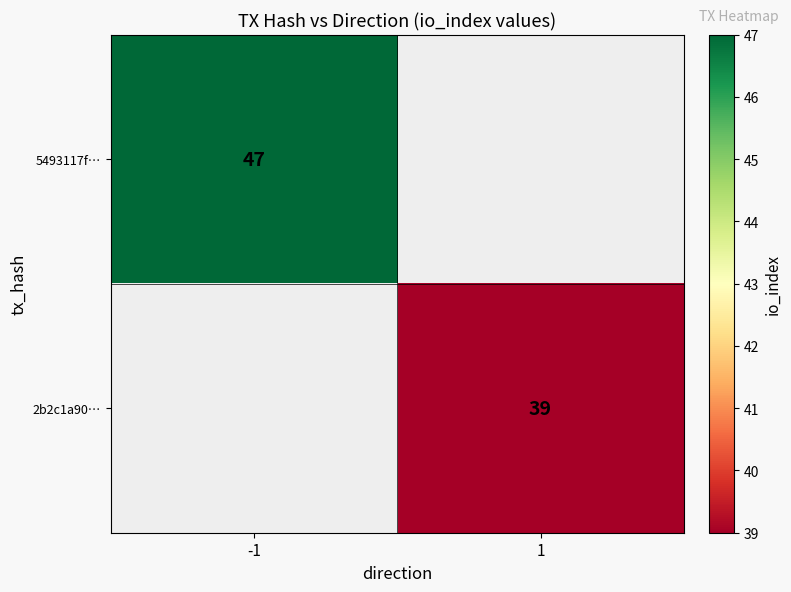

The value of 5493117f… at -1 is 29.2. True or false?

False